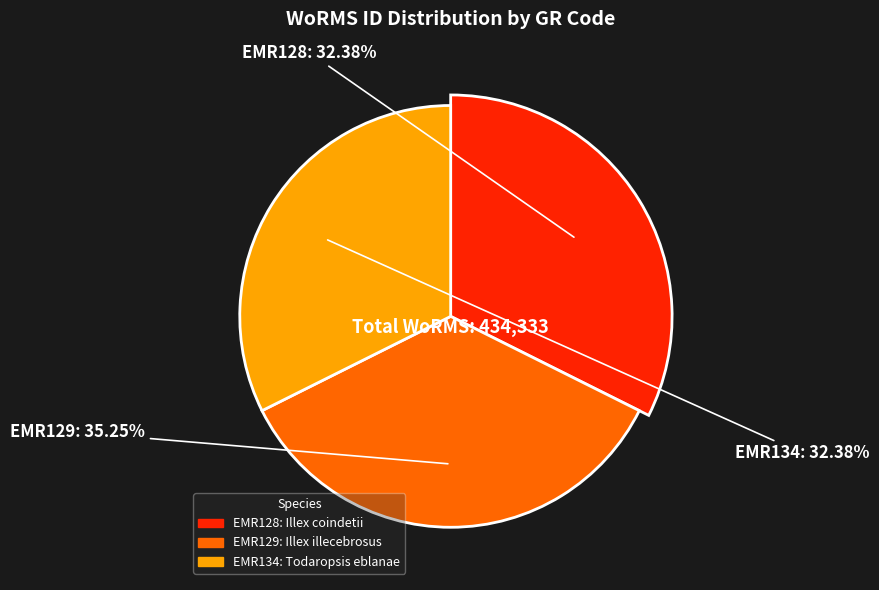

What percentage is the EMR134 slice, to the nearest percent?

32%